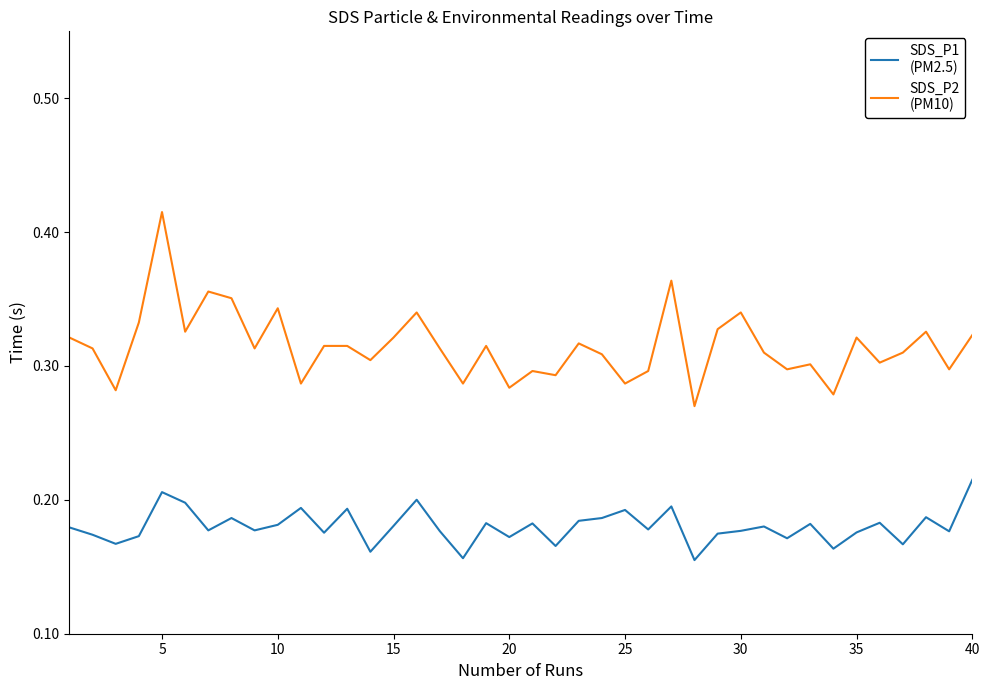

At which category is the sum across all series the highest?

5